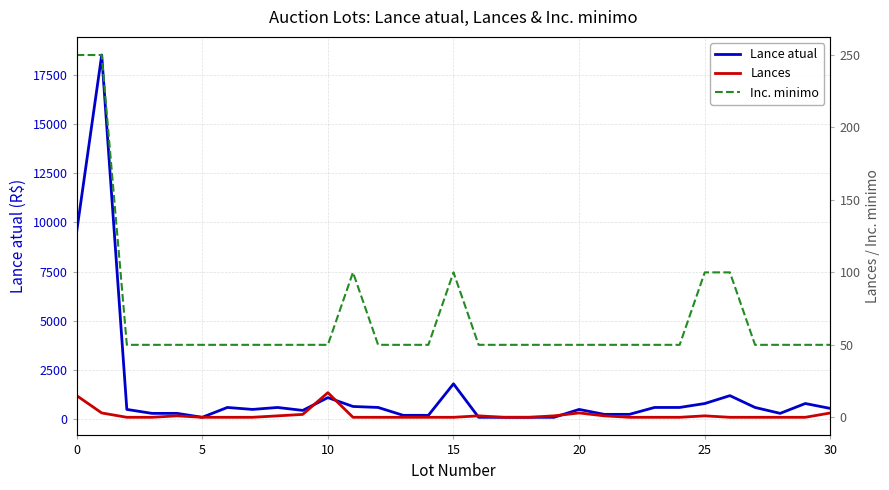

How many data points in Inc. minimo are above 50?

6